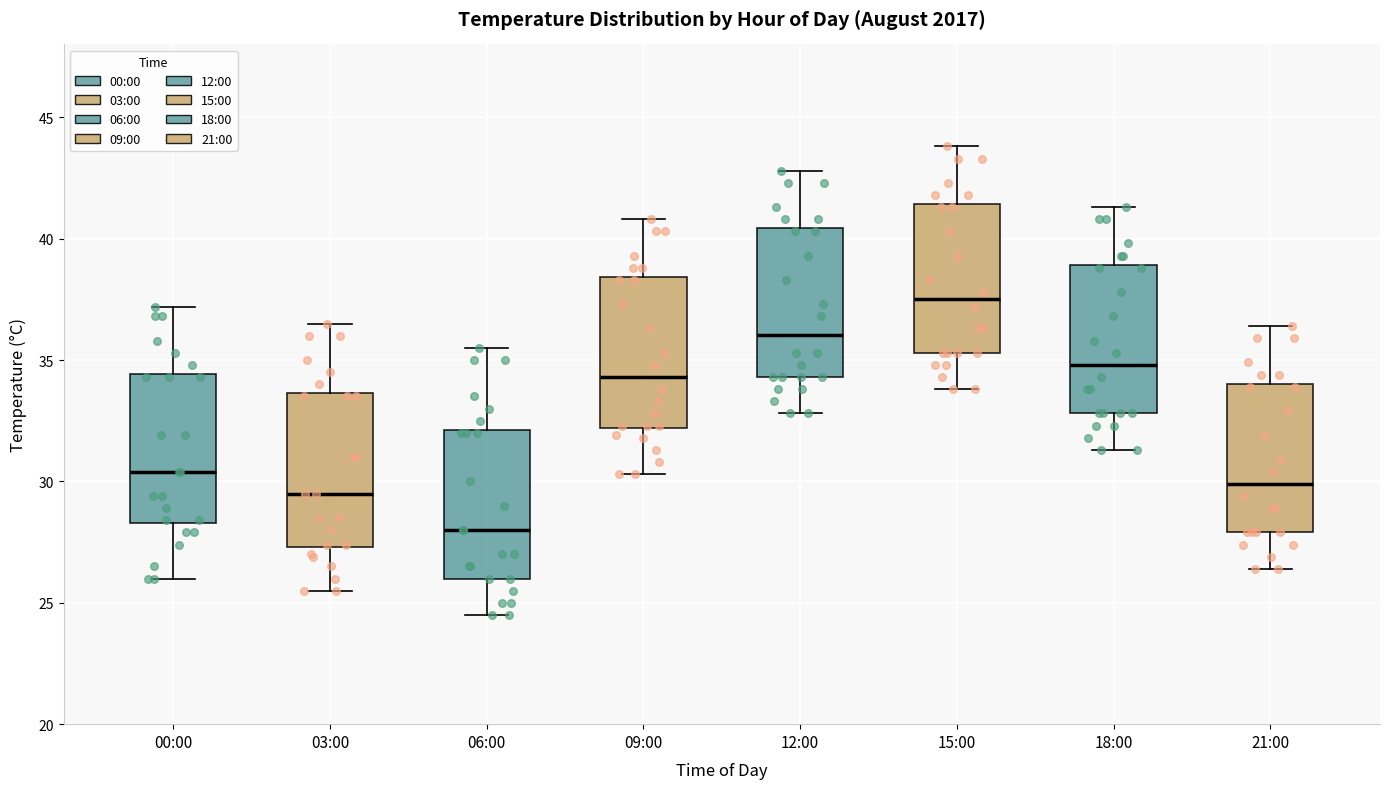

Reading left to right, transcribe this box plot: for each box, give where its median line is, the range the box spans, and where its two whiskers end, as read against the y-axis. The values are not printed on the chart, so give them approximately, as read against the axis.

00:00: median 30.5, box 28.5 to 34.5, whiskers 26.0 to 37.0
03:00: median 29.5, box 27.5 to 33.5, whiskers 25.5 to 36.5
06:00: median 28.0, box 26.0 to 32.0, whiskers 24.5 to 35.5
09:00: median 34.5, box 32.0 to 38.5, whiskers 30.5 to 41.0
12:00: median 36.0, box 34.5 to 40.5, whiskers 33.0 to 43.0
15:00: median 37.5, box 35.5 to 41.5, whiskers 34.0 to 44.0
18:00: median 35.0, box 33.0 to 39.0, whiskers 31.5 to 41.5
21:00: median 30.0, box 28.0 to 34.0, whiskers 26.5 to 36.5